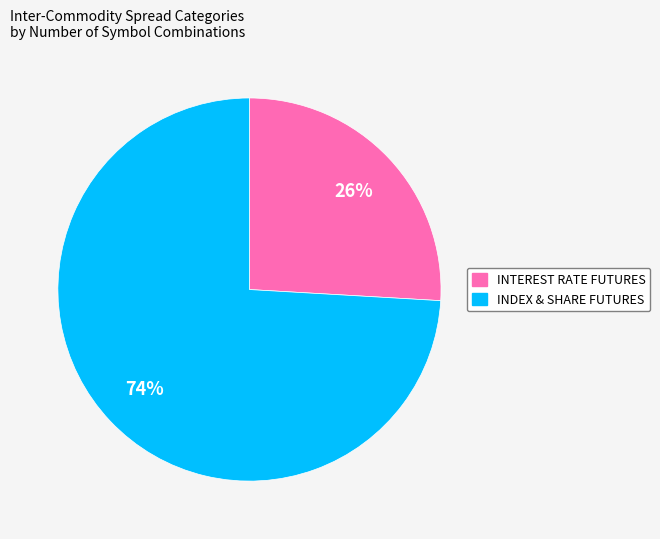

To the nearest percent, what is the difference between the largest and smallest slice percentages?

48%